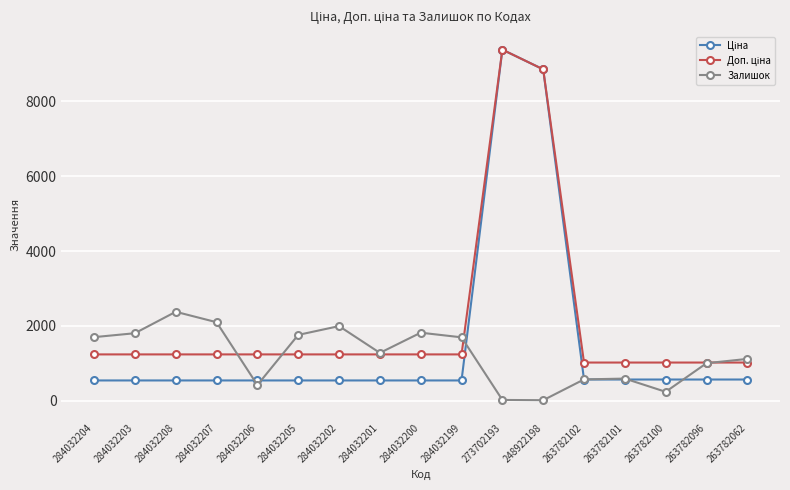

The value of Залишок at 284032200 is 1816.0. True or false?

True